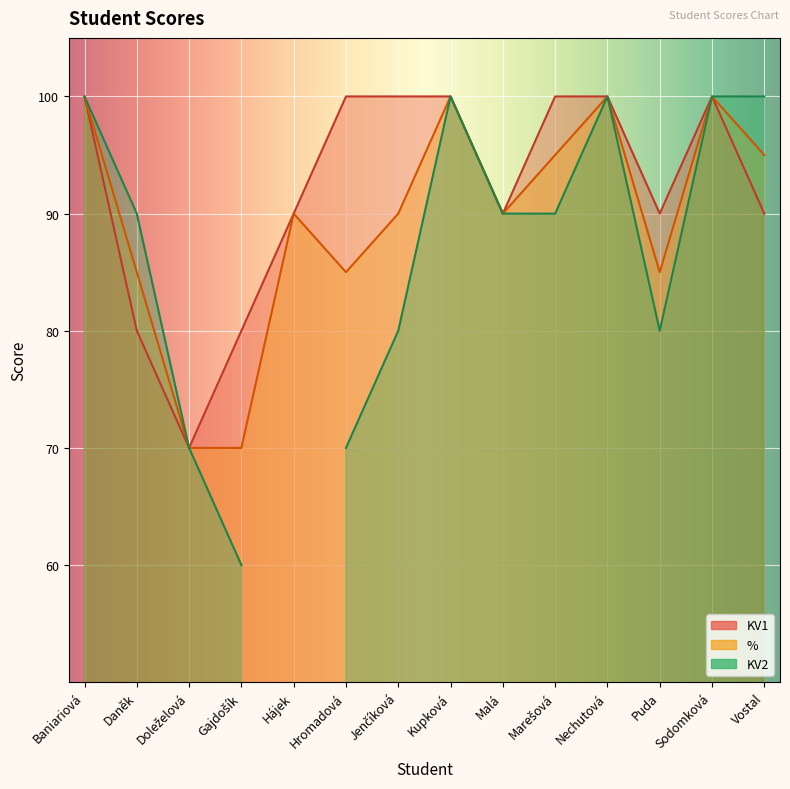

True or false: % and KV1 intersect in this chart.

False